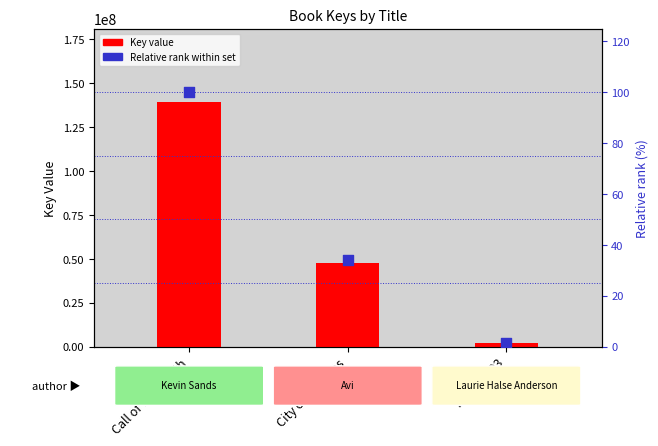

Is the value of Key (numeric) at Call of the Wraith greater than the value of Relative rank (% of max) at Call of the Wraith?

Yes